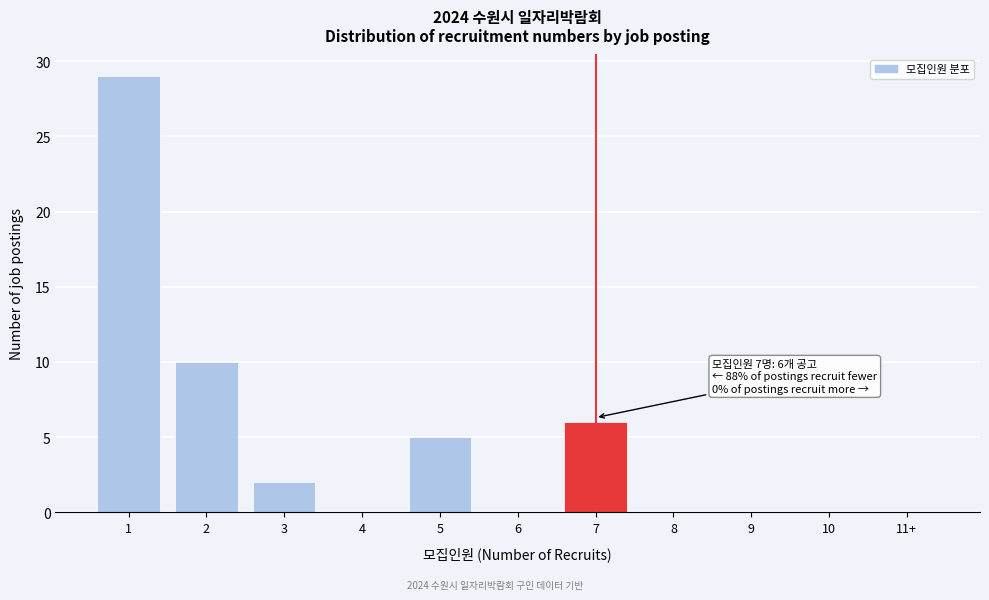

Reading left to right, extract all data points from this chart.

1=29	2=10	3=2	4=0	5=5	6=0	7=6	8=0	9=0	10=0	11+=0